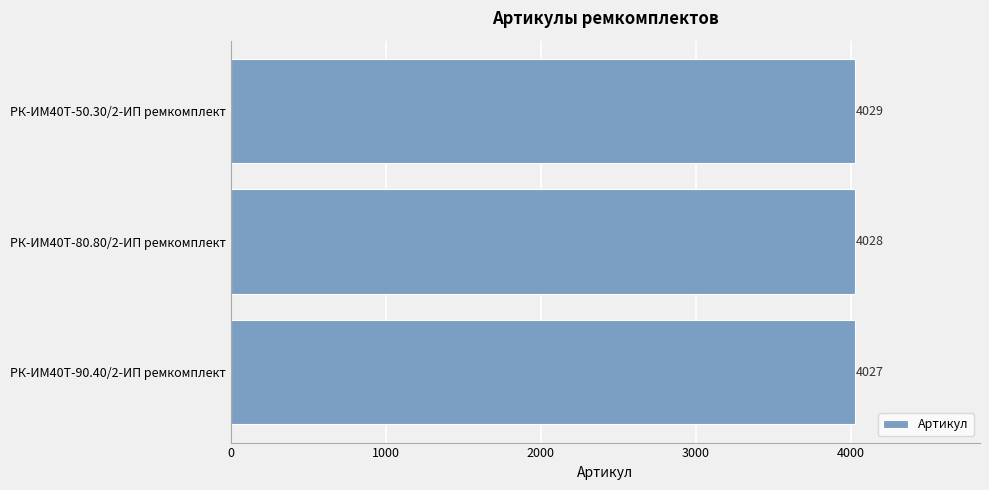

What is the sum of all values?

12084